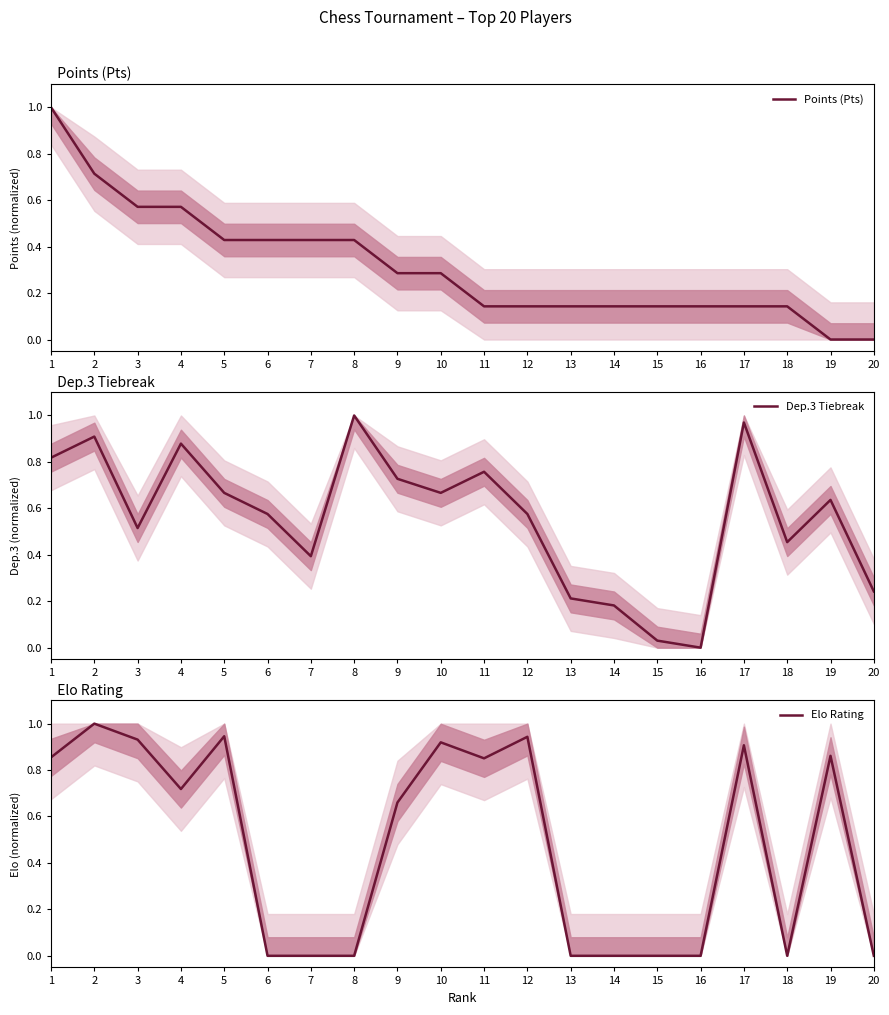

What is the sum of the Dep.3 Tiebreak values at 15 and 7?

0.4